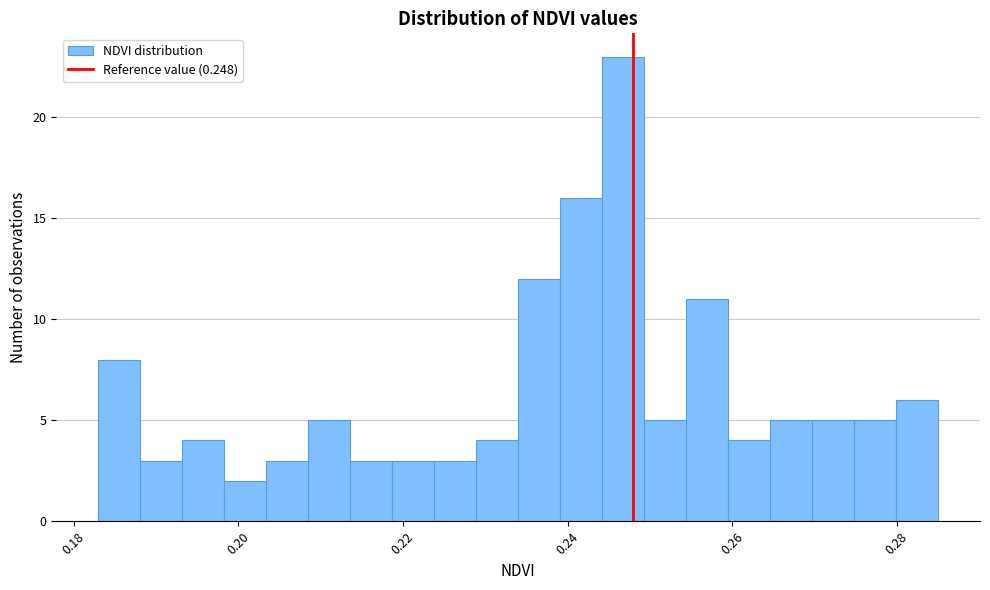

Read against the x-axis, roughly where is the centre of the tallest bar?

0.246